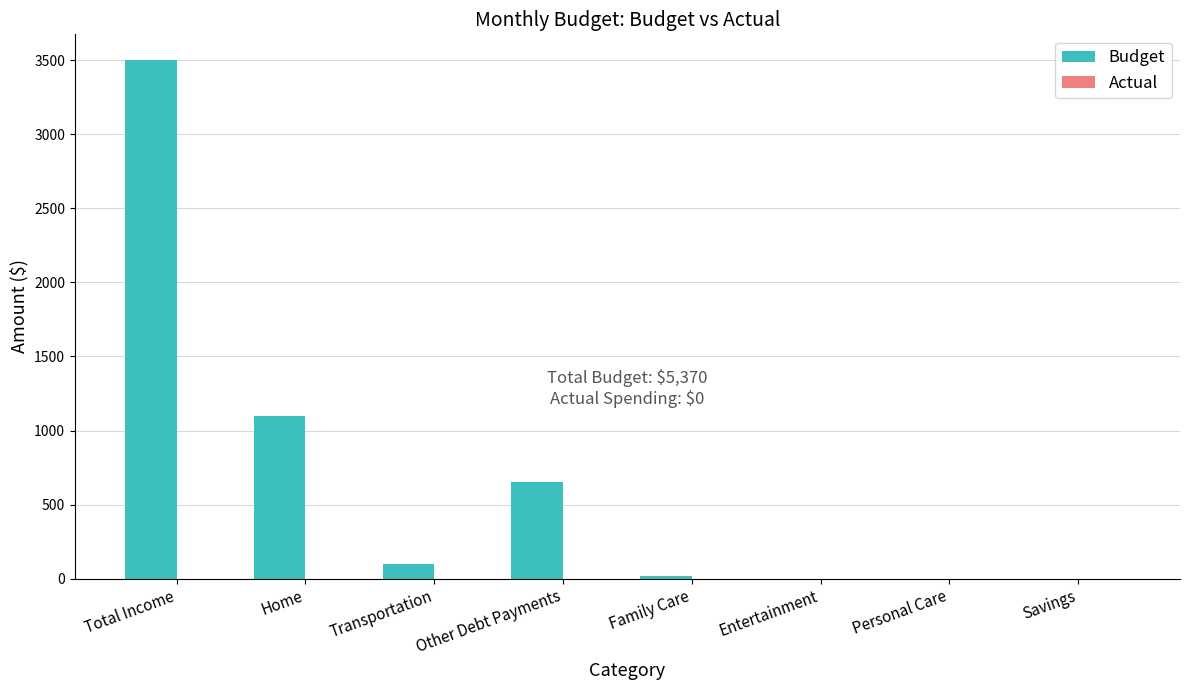

Which has a higher value, Personal Care or Total Income?

Total Income